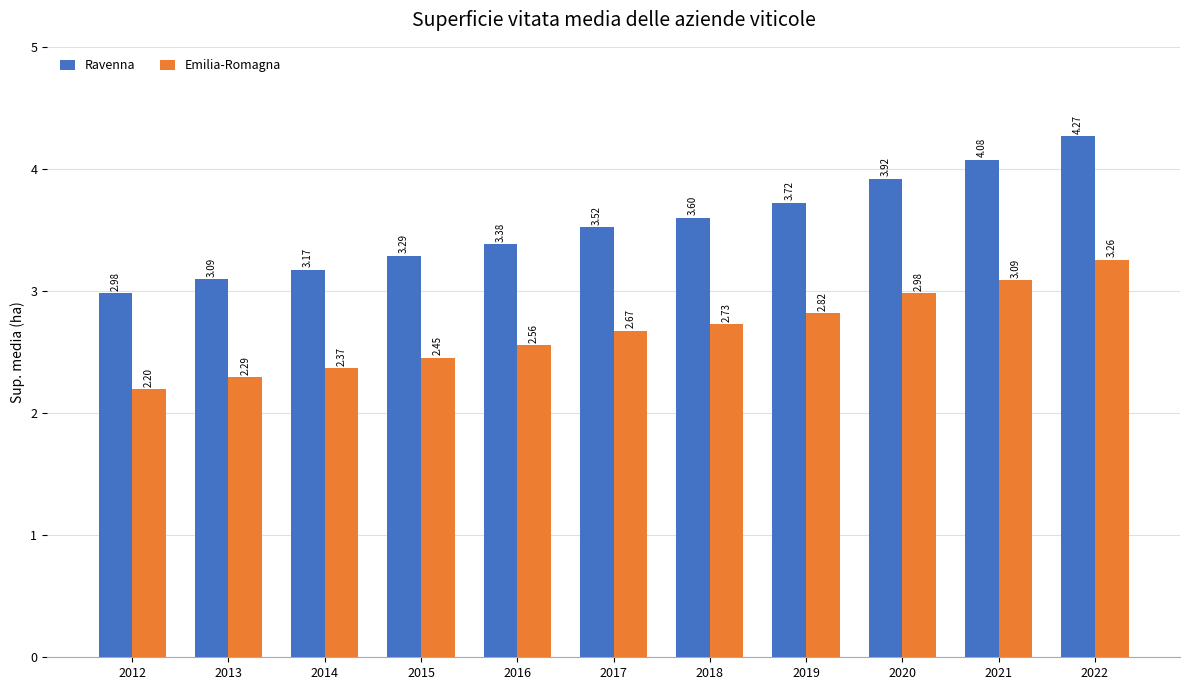

What is the sum of the Ravenna values at 2014 and 2021?

7.2